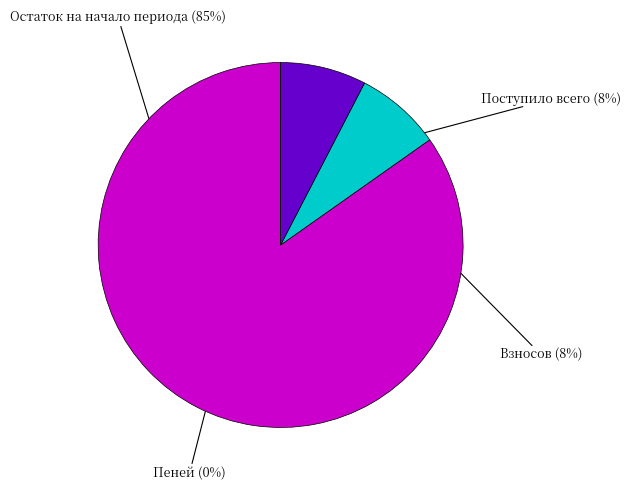

How many segments does this pie chart have?

4